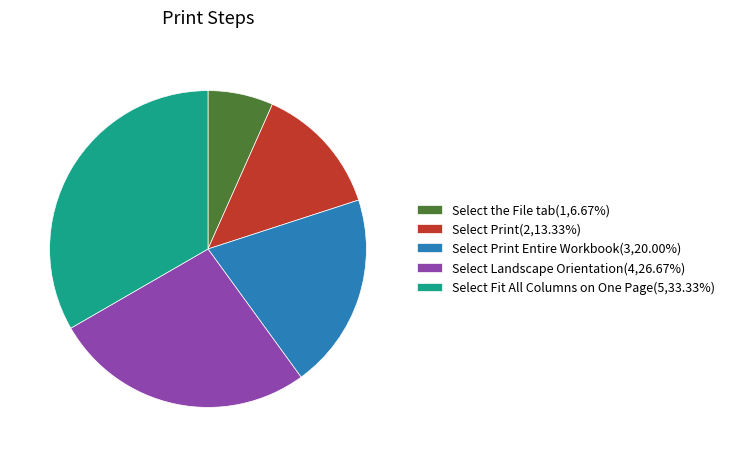

Do Select Print(2,13.33%) and Select Landscape Orientation(4,26.67%) together represent more than half of the pie?

No